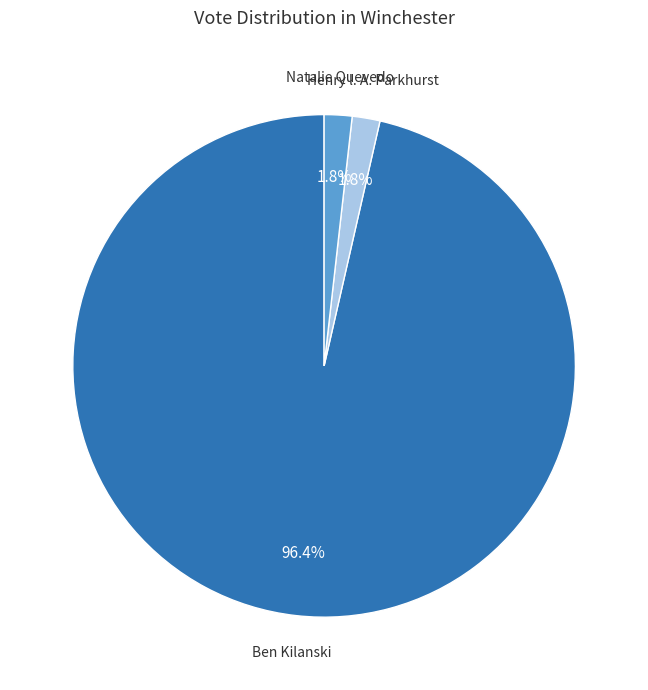

Does any single category account for the majority?

Yes